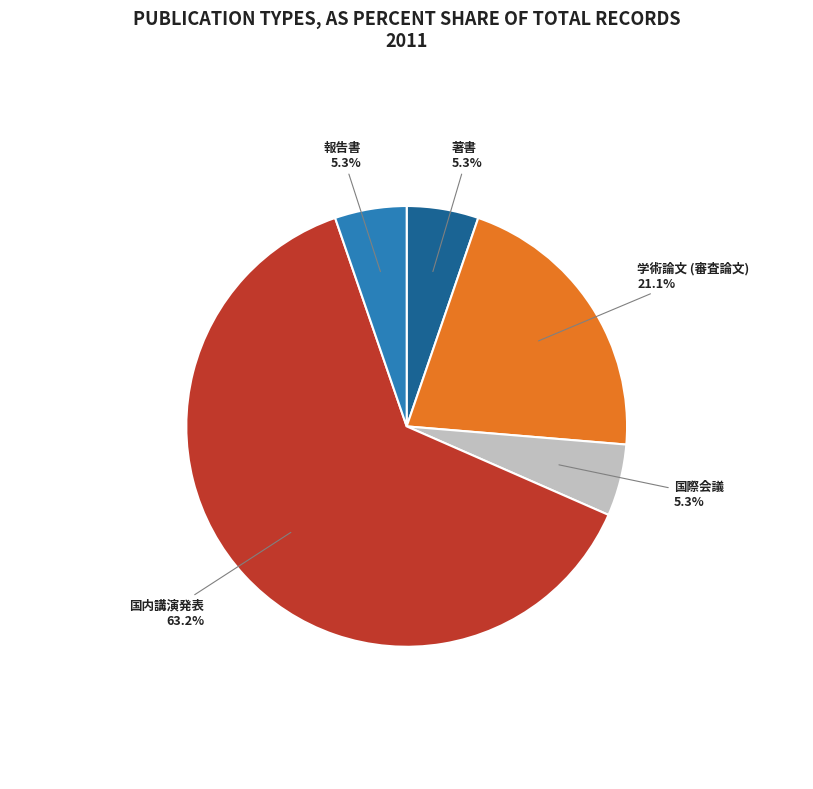

Is it true that 国際会議 is 5% of the pie?

True